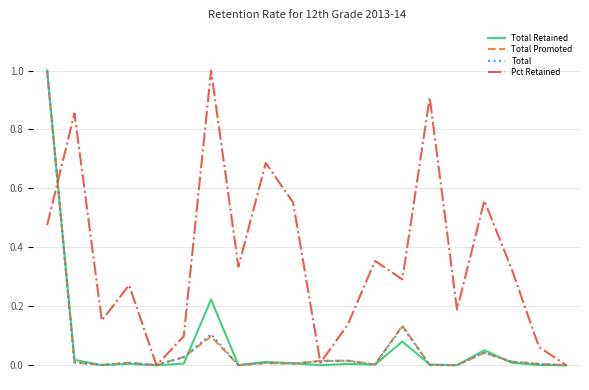

At how many categories does at least one series exceed 0?

19